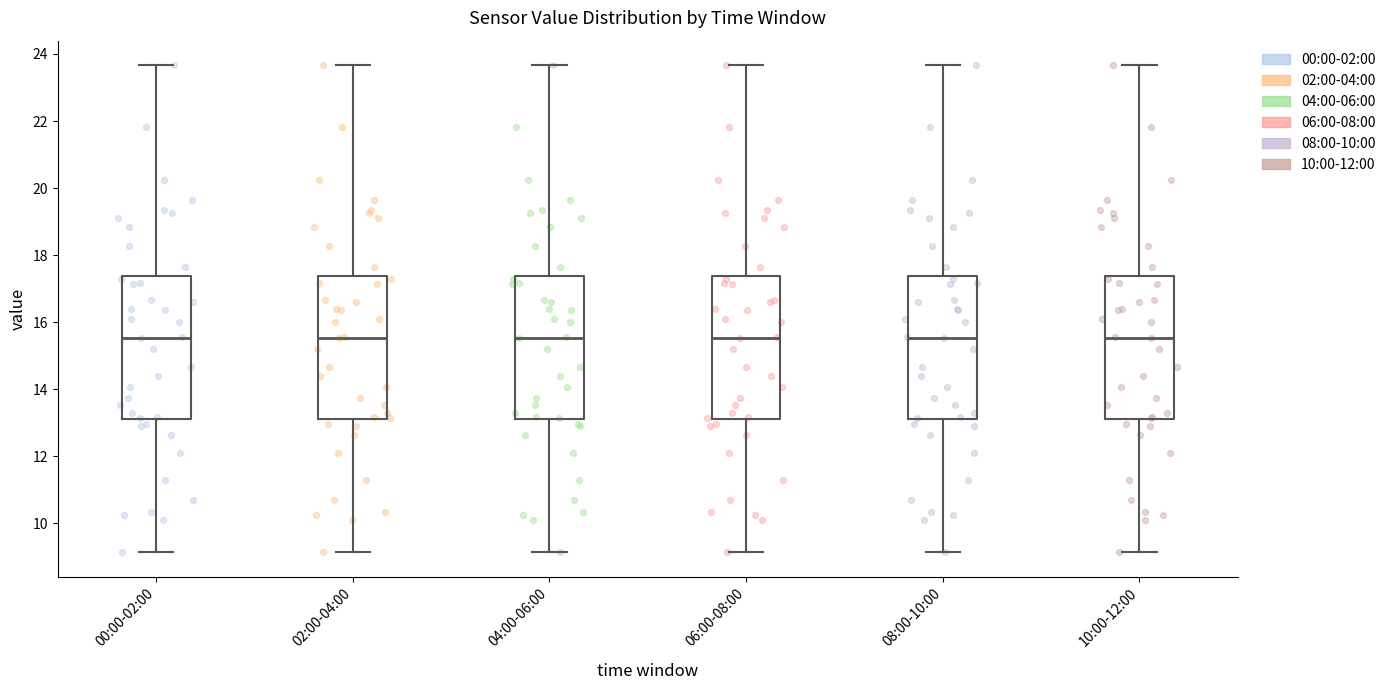

Reading left to right, read every box against the y-axis: the position of its median line, the range the box covers, and the ends of its whiskers. The values are not printed on the chart, so give them approximately, as read against the axis.

00:00-02:00: median 15.6, box 13.2 to 17.4, whiskers 9.2 to 23.6
02:00-04:00: median 15.6, box 13.2 to 17.4, whiskers 9.2 to 23.6
04:00-06:00: median 15.6, box 13.2 to 17.4, whiskers 9.2 to 23.6
06:00-08:00: median 15.6, box 13.2 to 17.4, whiskers 9.2 to 23.6
08:00-10:00: median 15.6, box 13.2 to 17.4, whiskers 9.2 to 23.6
10:00-12:00: median 15.6, box 13.2 to 17.4, whiskers 9.2 to 23.6